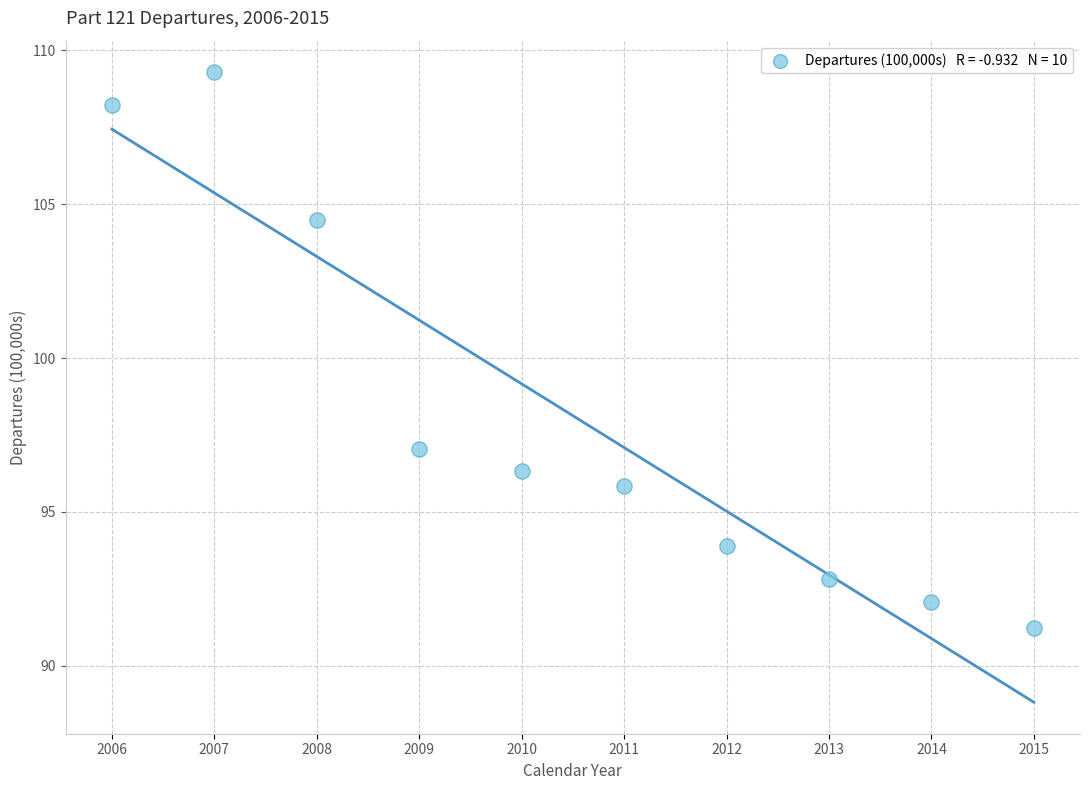

What Y value in the scatter plot is closest to 100?

97.1